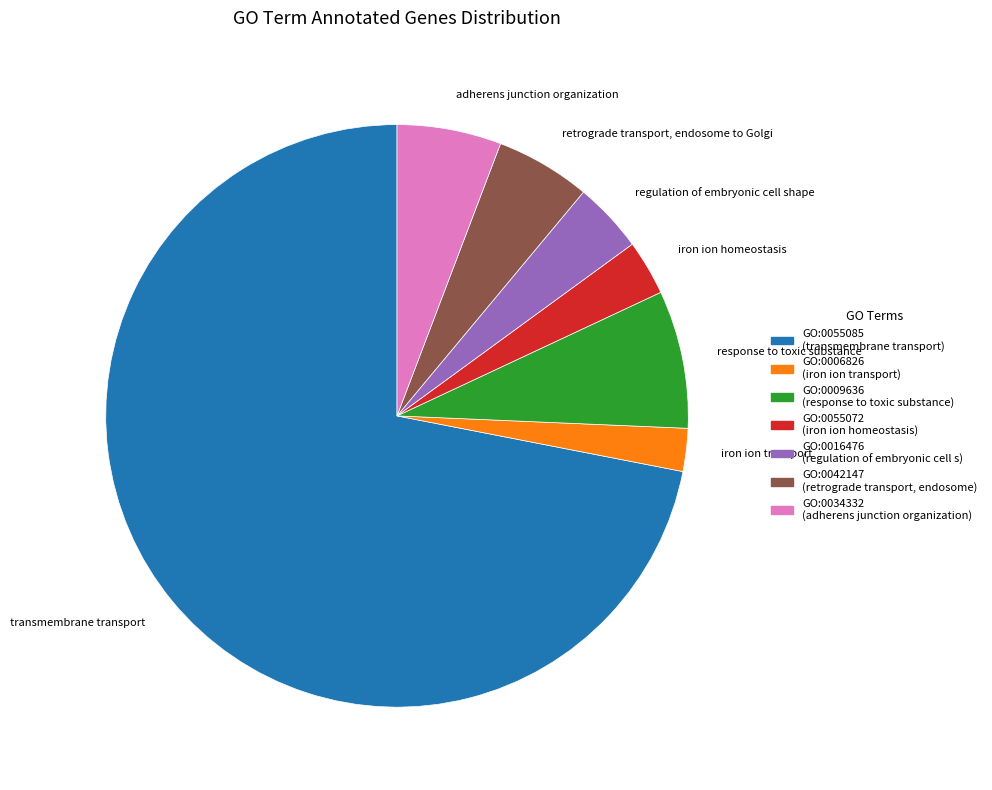

Count the number of slices in the pie.

7